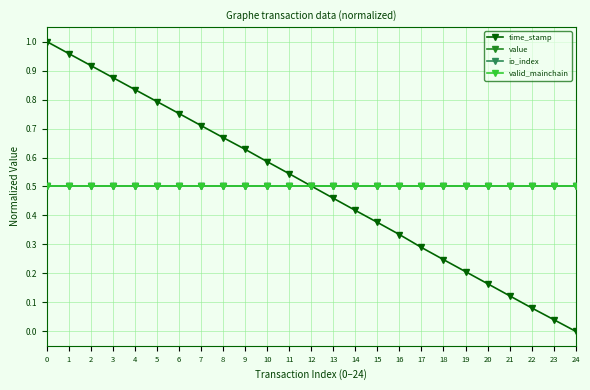

Which series changed the most between 14 and 15?

time_stamp